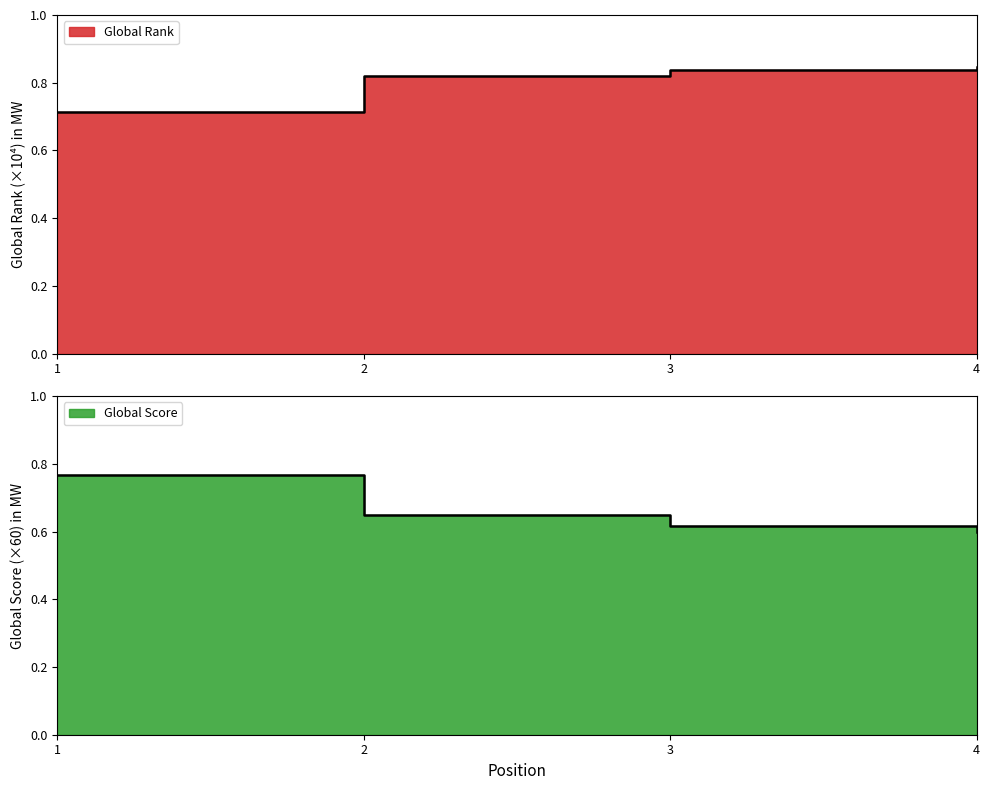

Read the Global Score value at 1.

0.8